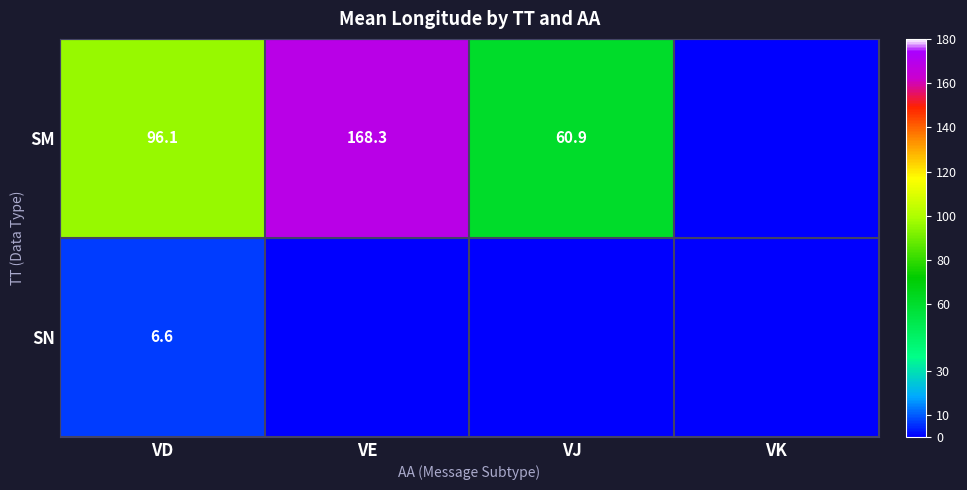

The SM series shows 60.9 at VJ. True or false?

True